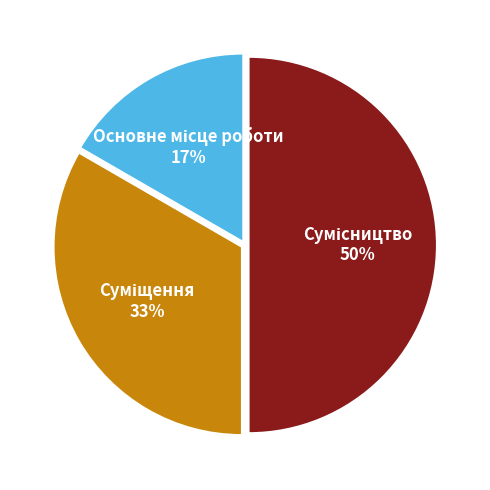

To the nearest percent, what is the average slice percentage?

33%